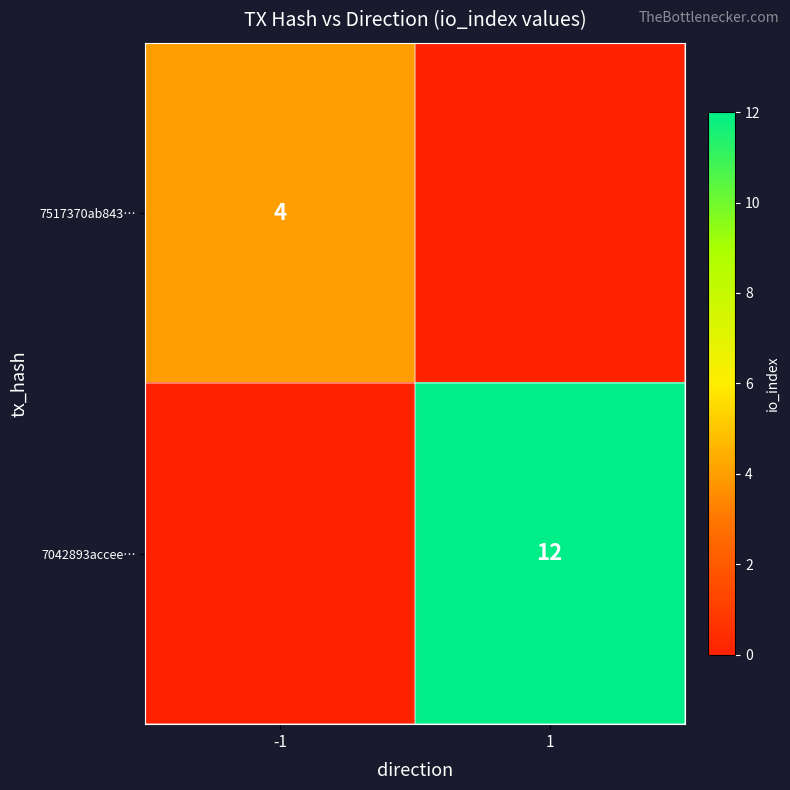

The 7042893accee… series shows 17 at 1. True or false?

False